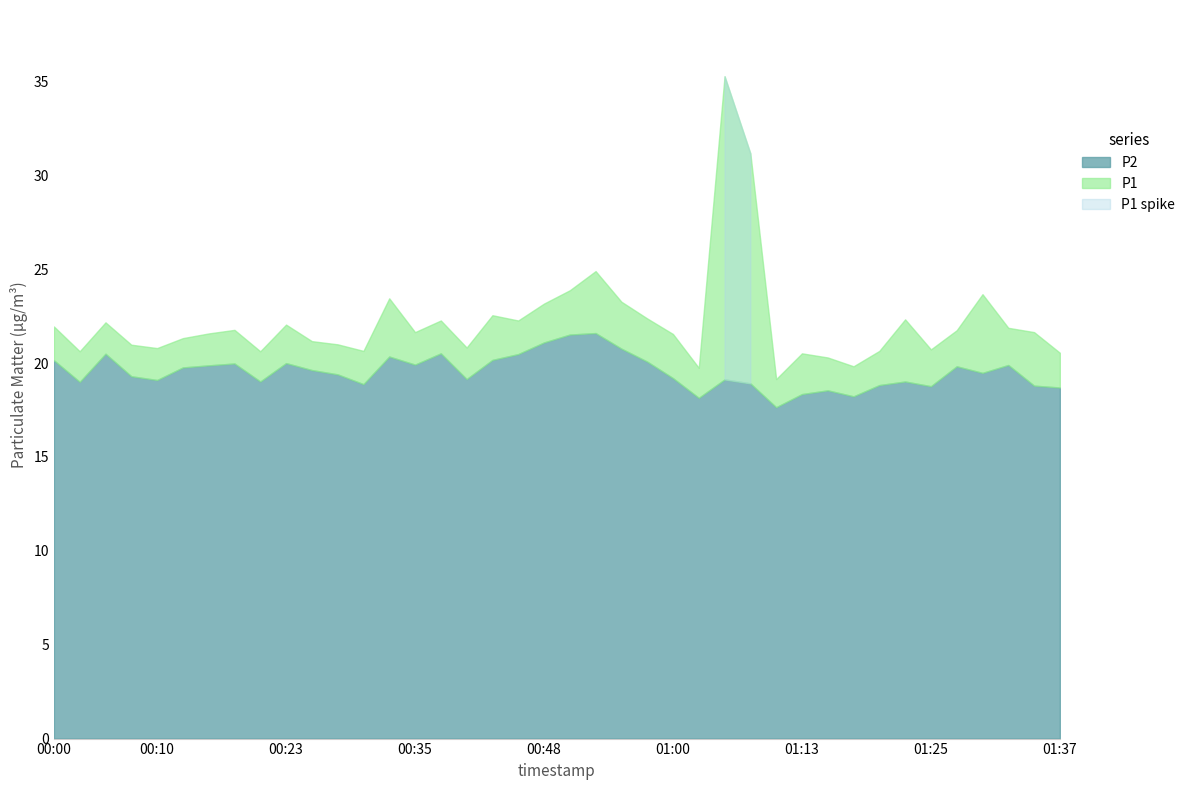

What is the smallest value displayed?

17.6